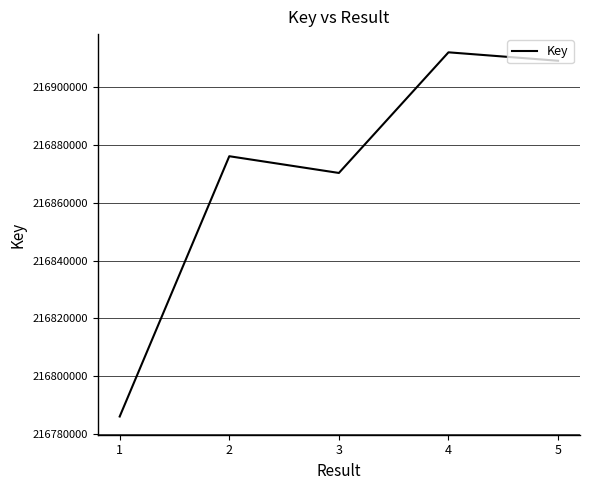

Is it true that the value at 4 is 347159253?

False